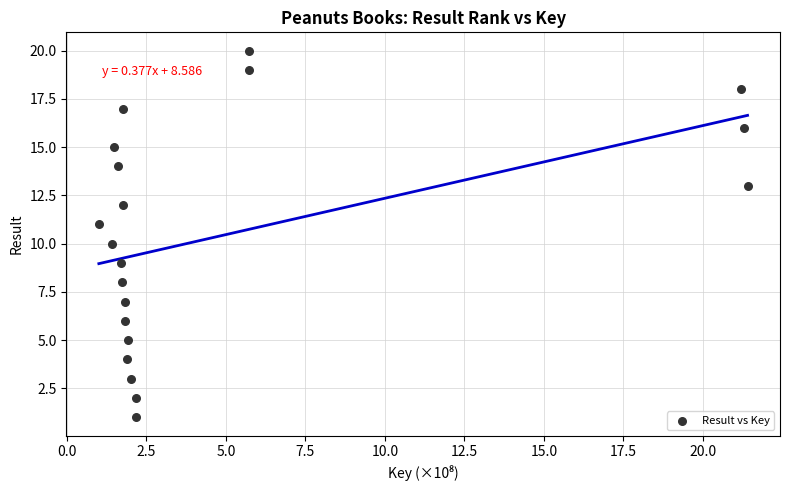

What is the range of Y values (max minus min)?

19